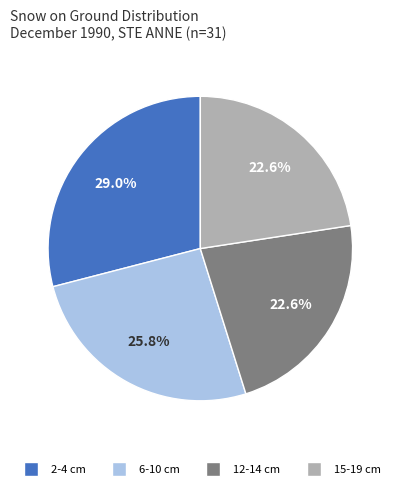

Count the number of slices in the pie.

4